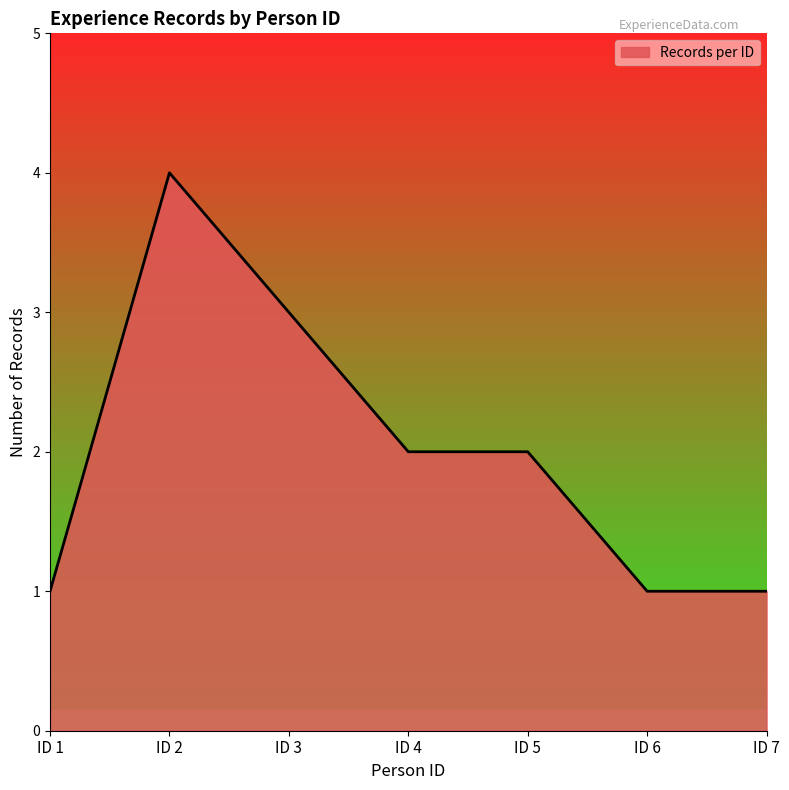

Which label corresponds to the largest value in the chart?

ID 2